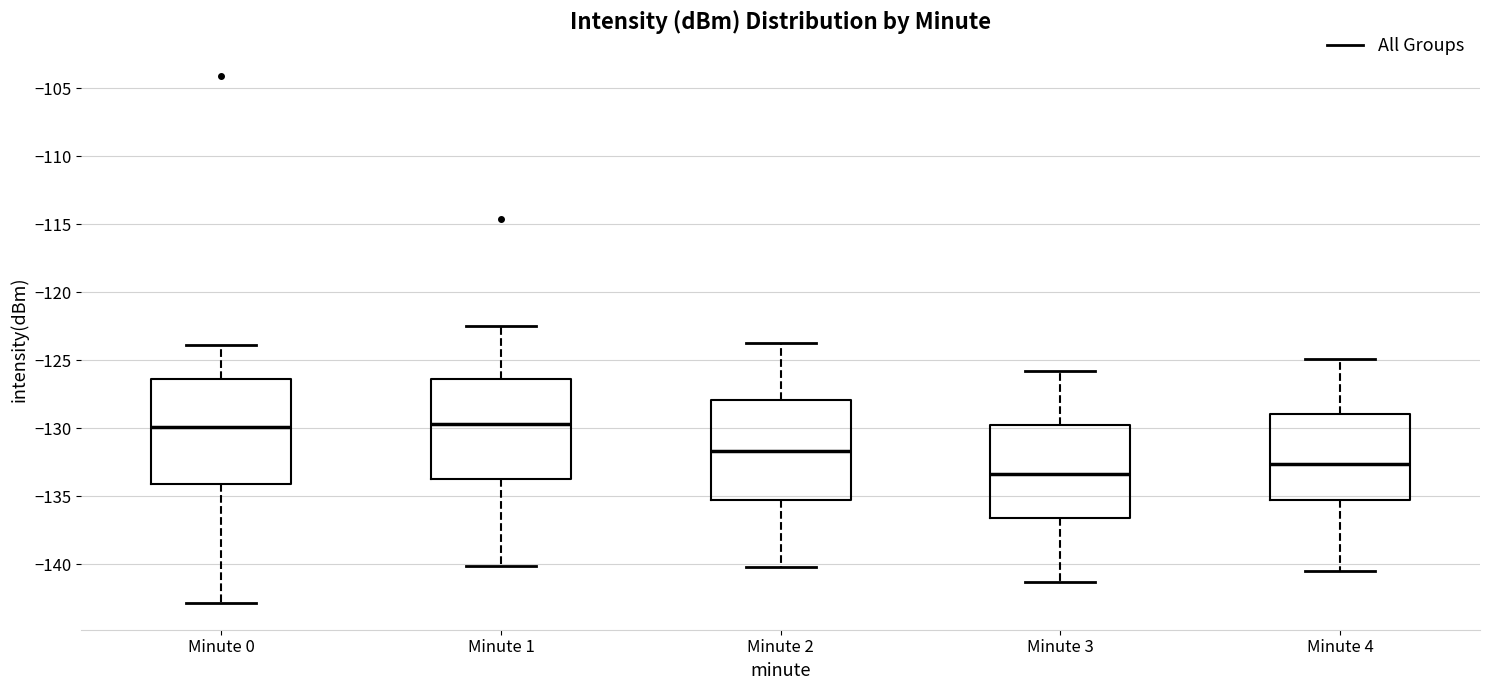

Which box's median line is the lowest?

Minute 3